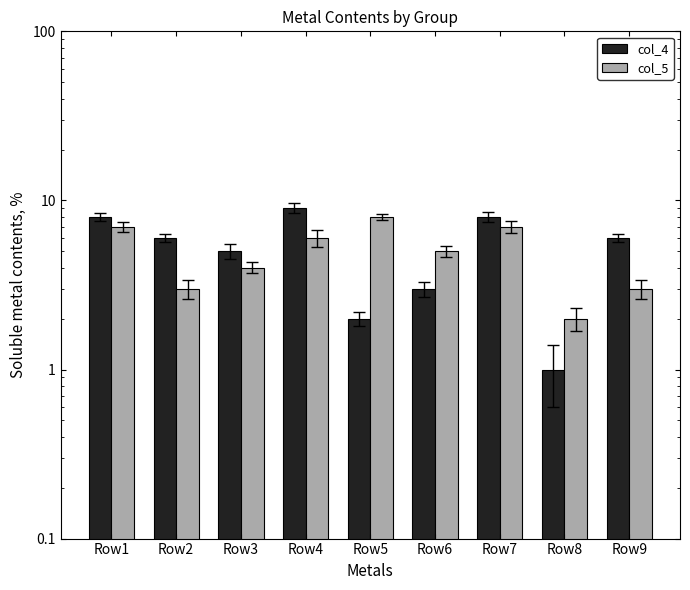

Which series changed the most between Row2 and Row7?

col_5